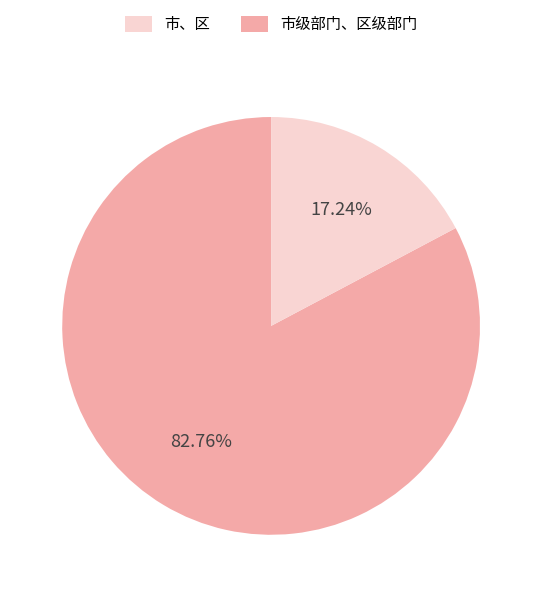

Is there any slice that represents more than half of the pie?

Yes